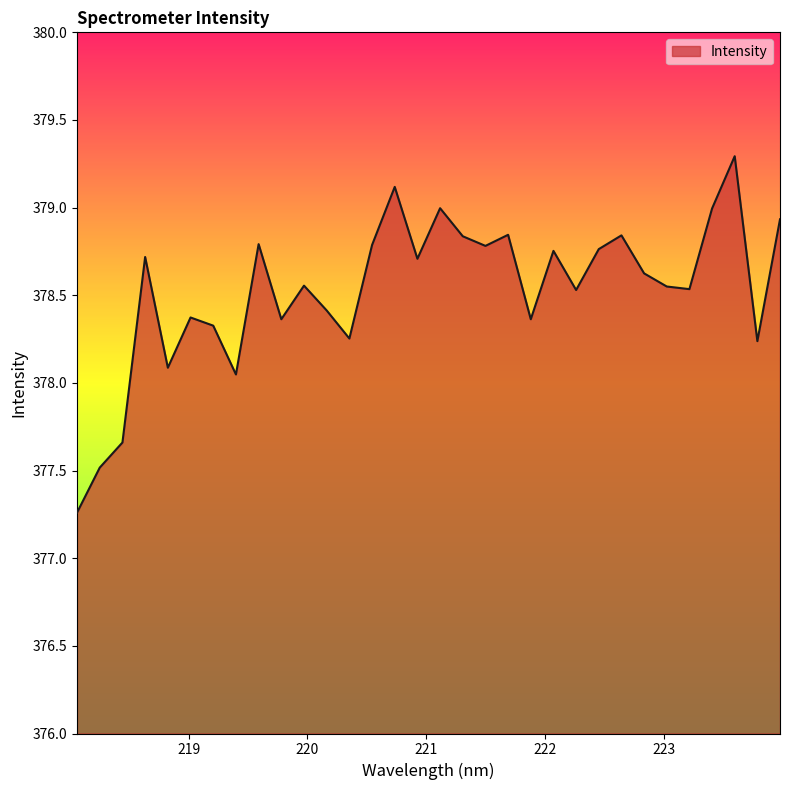

What is the greatest value displayed?

379.3